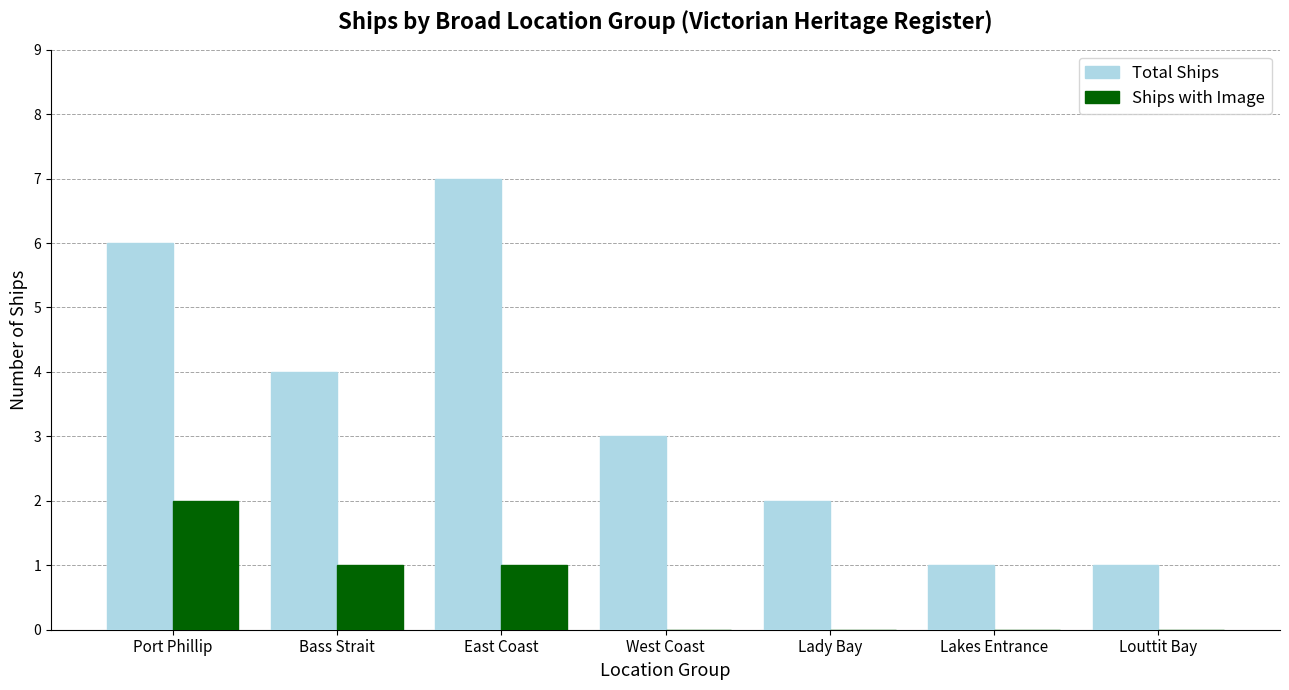

Reading left to right, what are all the values shown in this chart?

Total Ships: 6	4	7	3	2	1	1
Ships with Image: 2	1	1	0	0	0	0